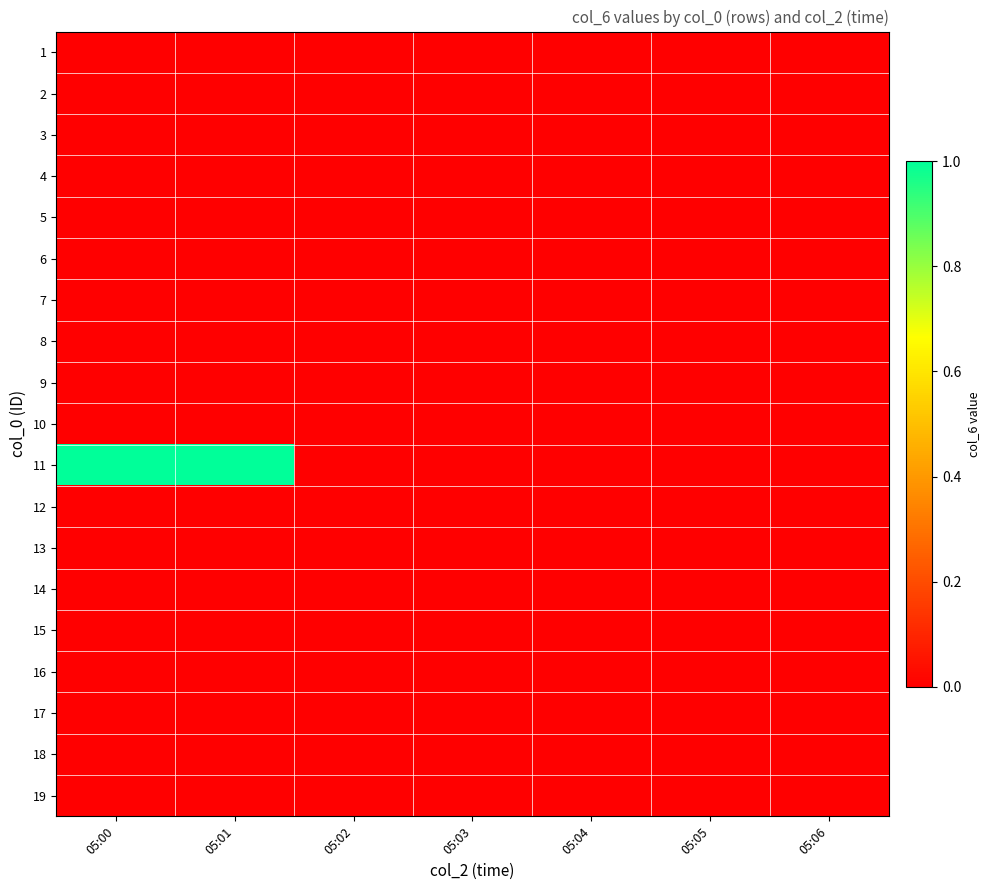

At how many categories does at least one series exceed 0?

2